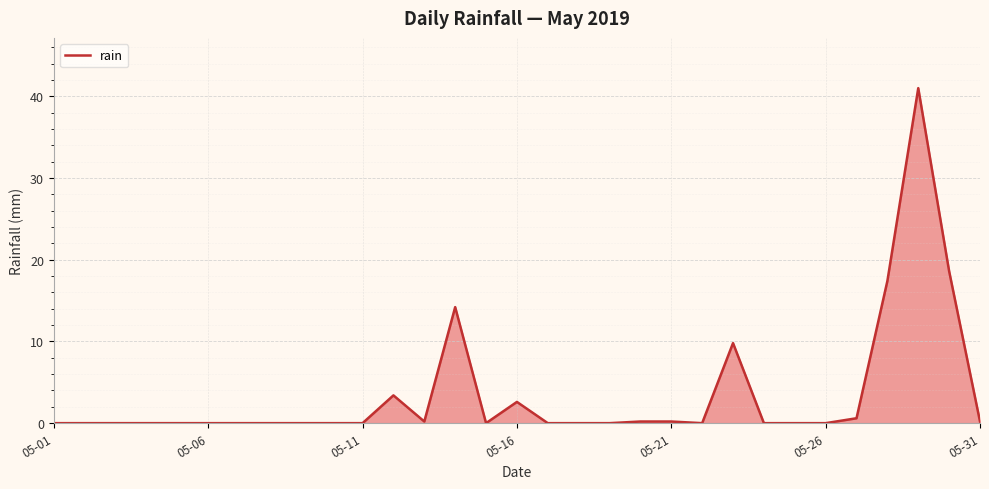

What is the maximum value shown in the chart?

41.0